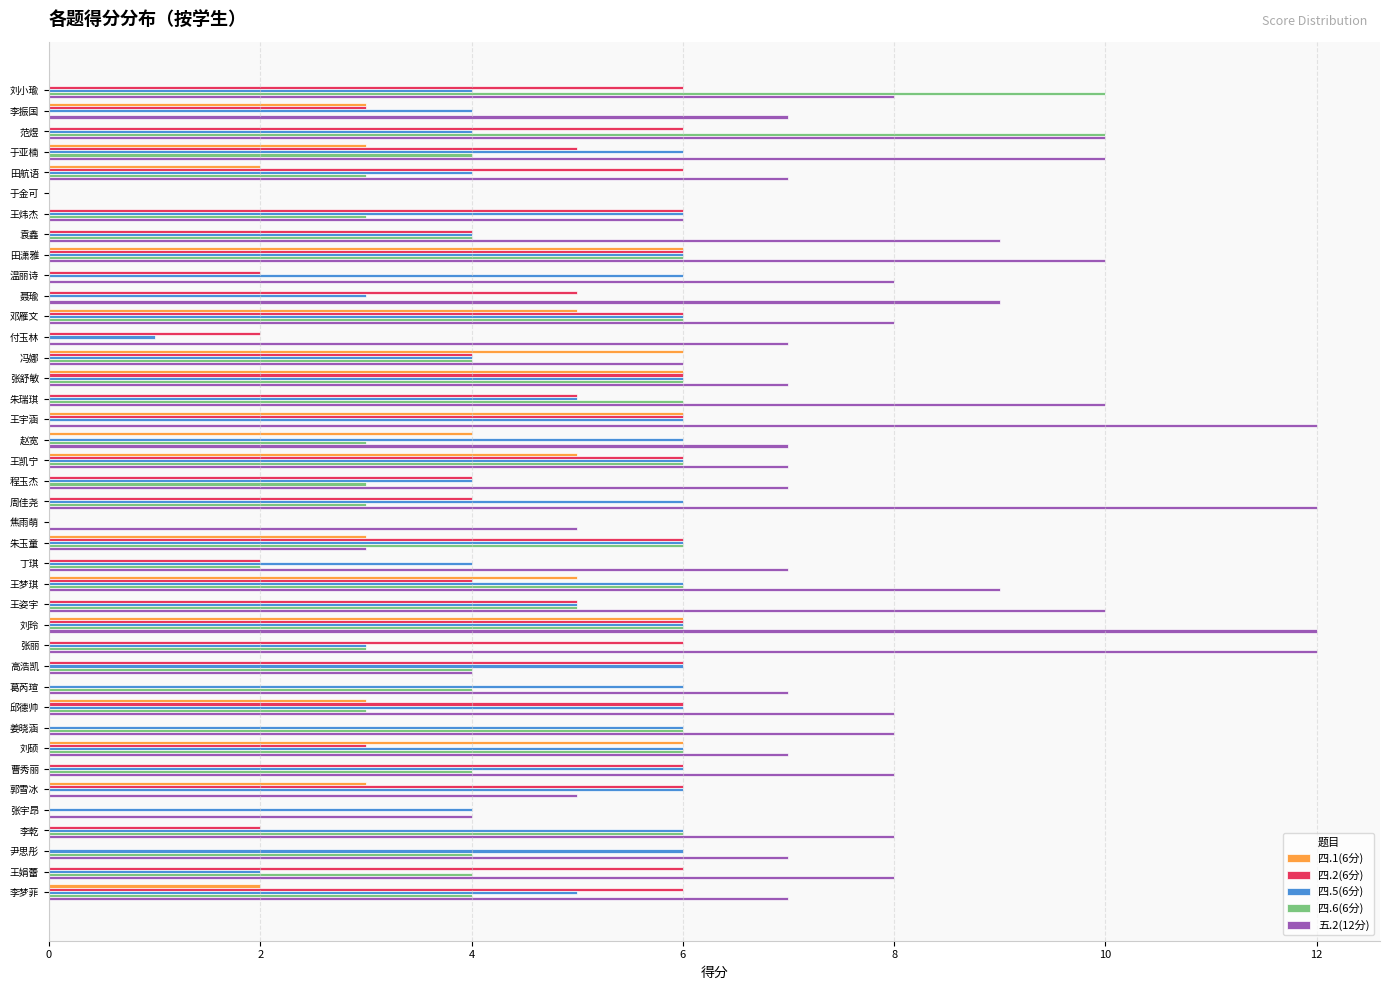

Is it true that 五.2(12分) equals 11 at 王凯宁?

False